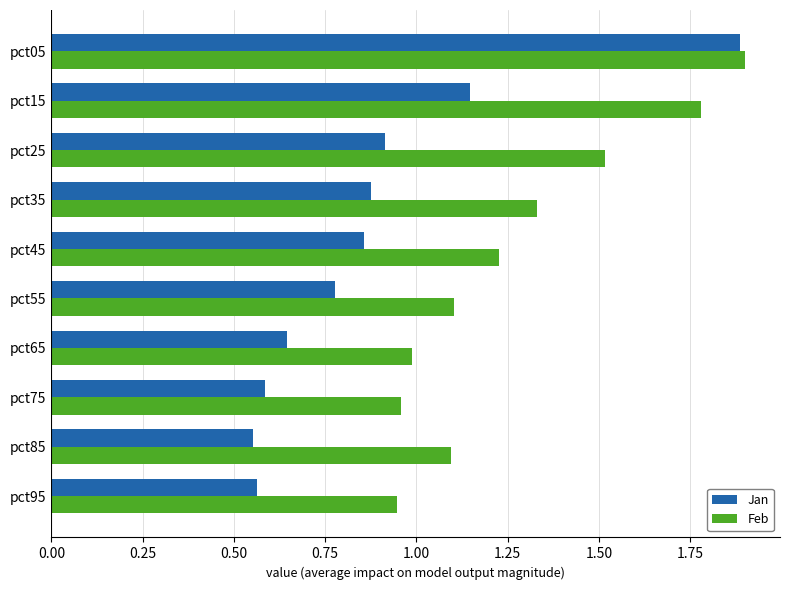

What is the difference between the highest and lowest values at pct45?

0.4